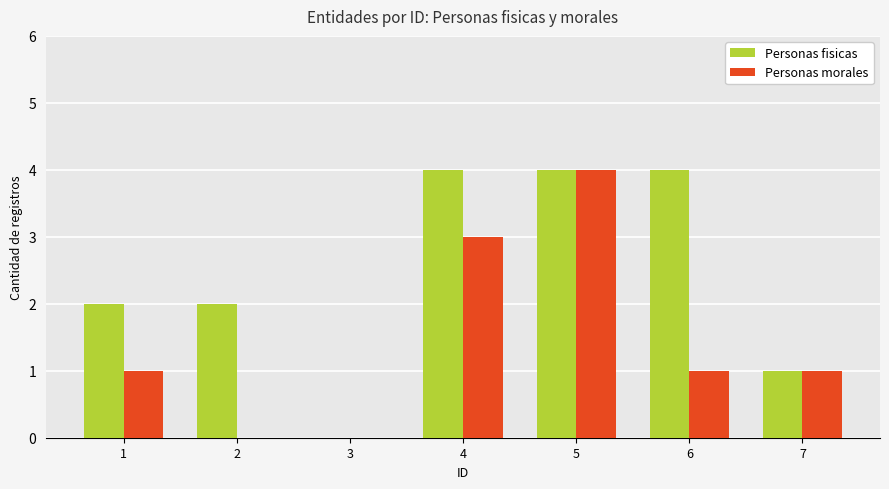

Count the Personas fisicas values in the range 1 to 4.

6